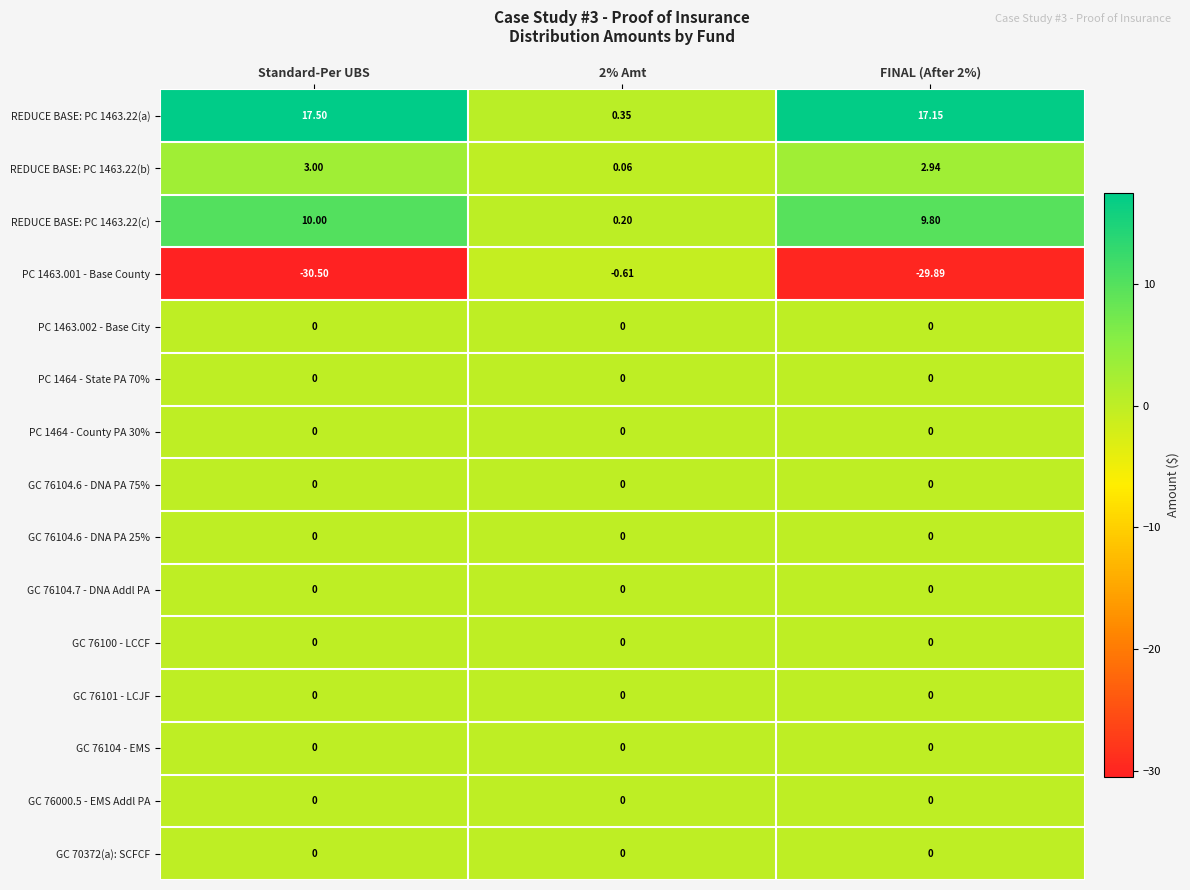

Which category has the highest value in the REDUCE BASE: PC 1463.22(a) series?

Standard-Per UBS